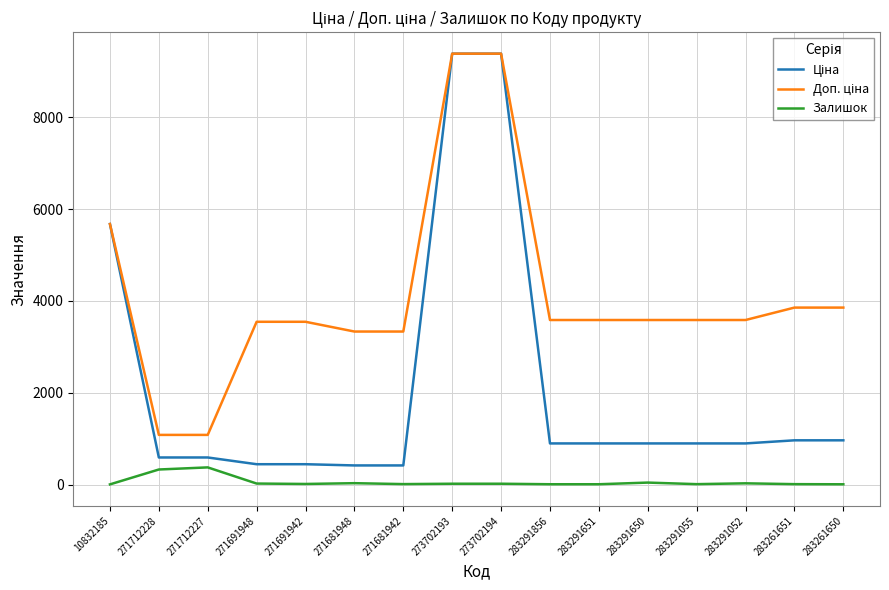

Where is Залишок nearest to the value 189?

271712228